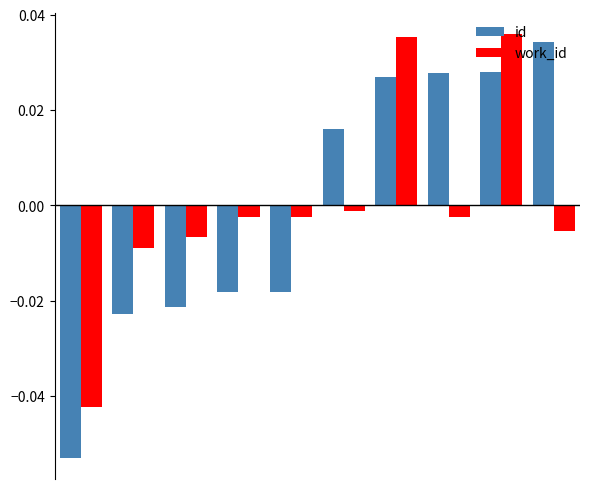

At how many categories does at least one series exceed 0?

5